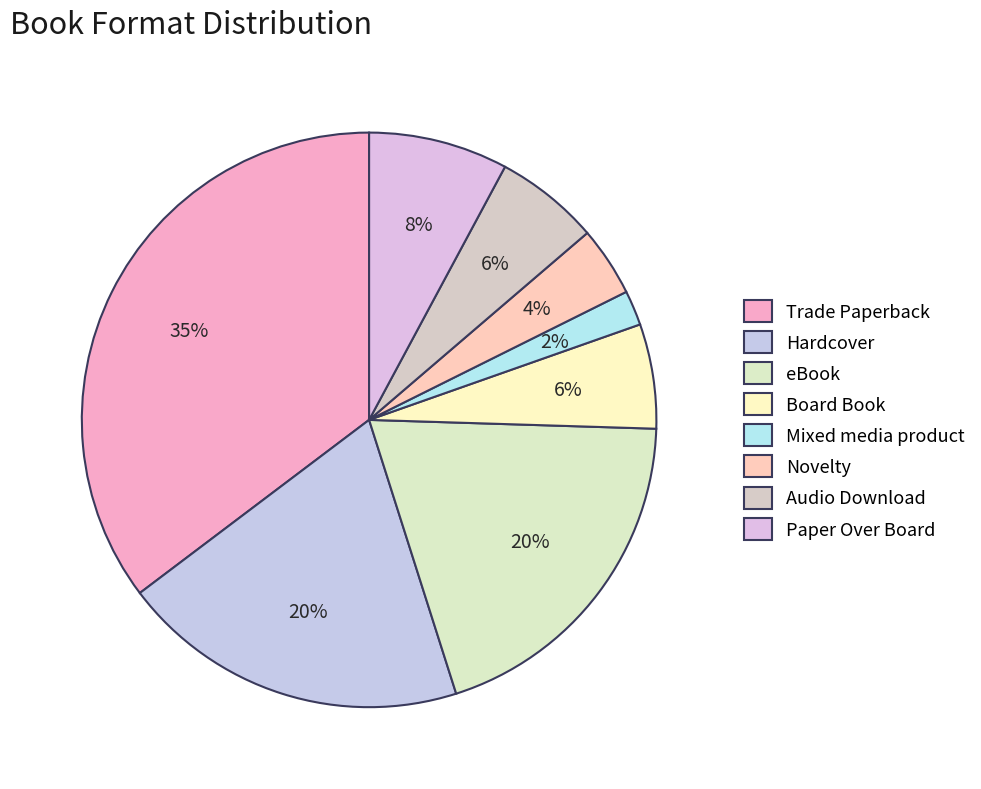

Rank the categories by value from lowest to highest.

Mixed media product, Novelty, Board Book, Audio Download, Paper Over Board, Hardcover, eBook, Trade Paperback